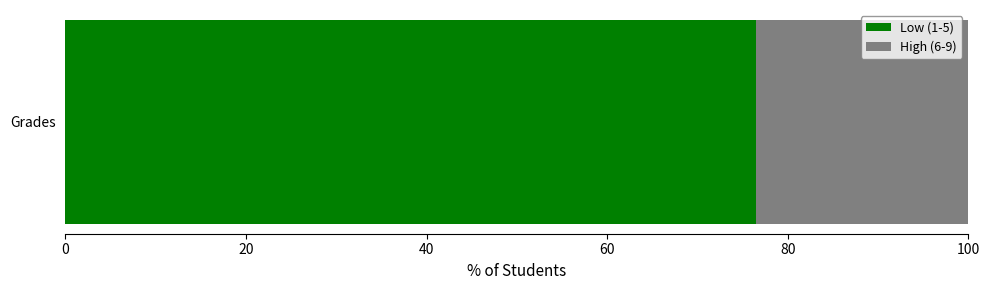

What is the minimum value for Low (1-5)?

76.5